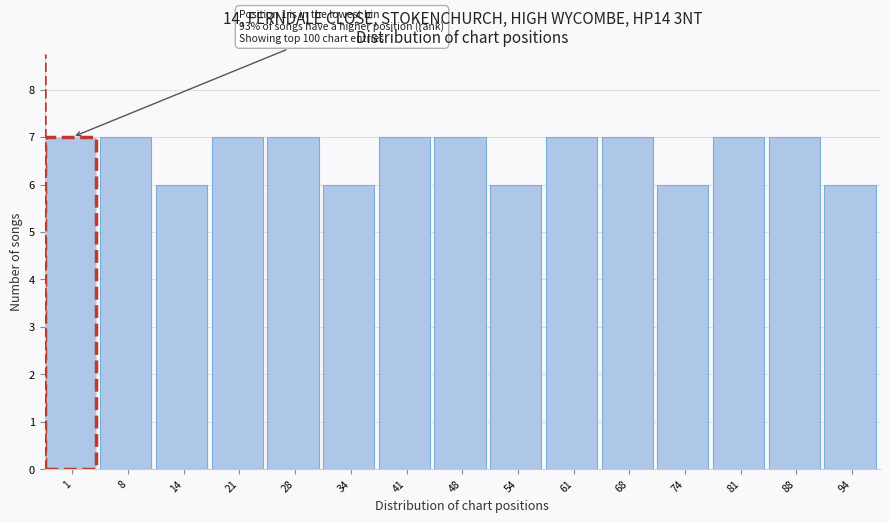

Reading right to left, extract all data points from this chart.

6	7	7	6	7	7	6	7	7	6	7	7	6	7	7